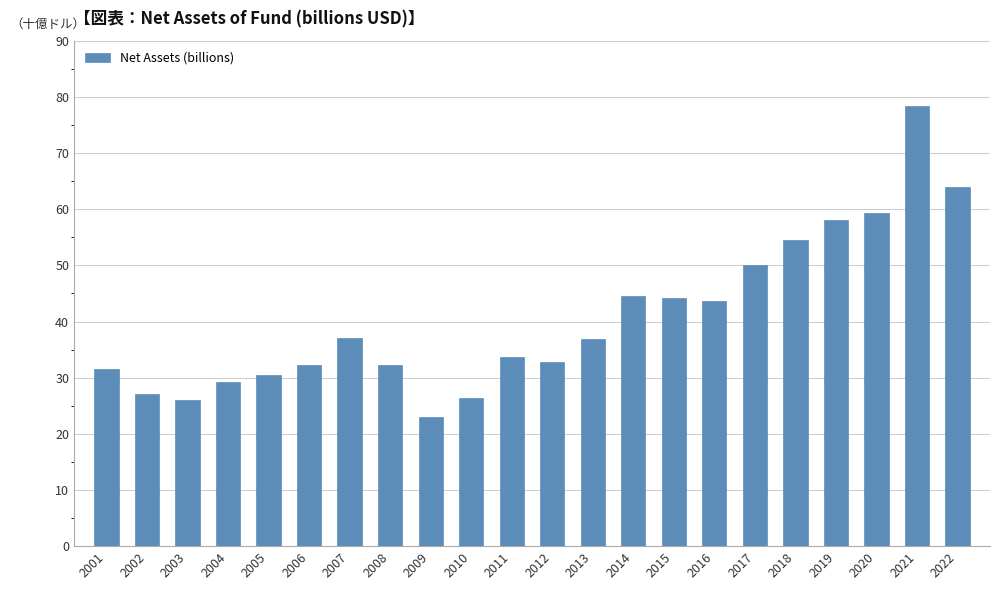

Which has a higher value, 2004 or 2007?

2007